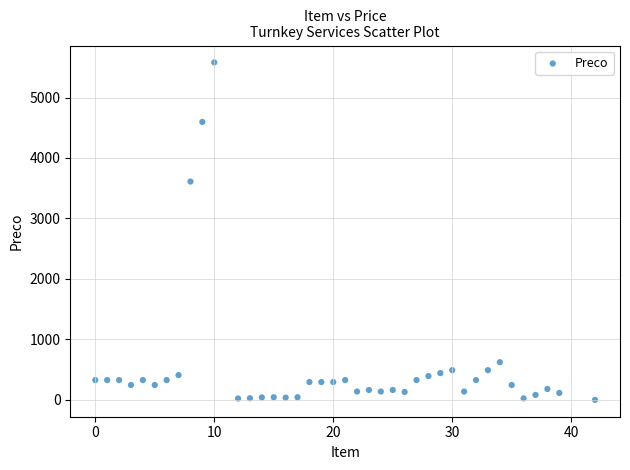

What is the range of Y values (max minus min)?

5579.3